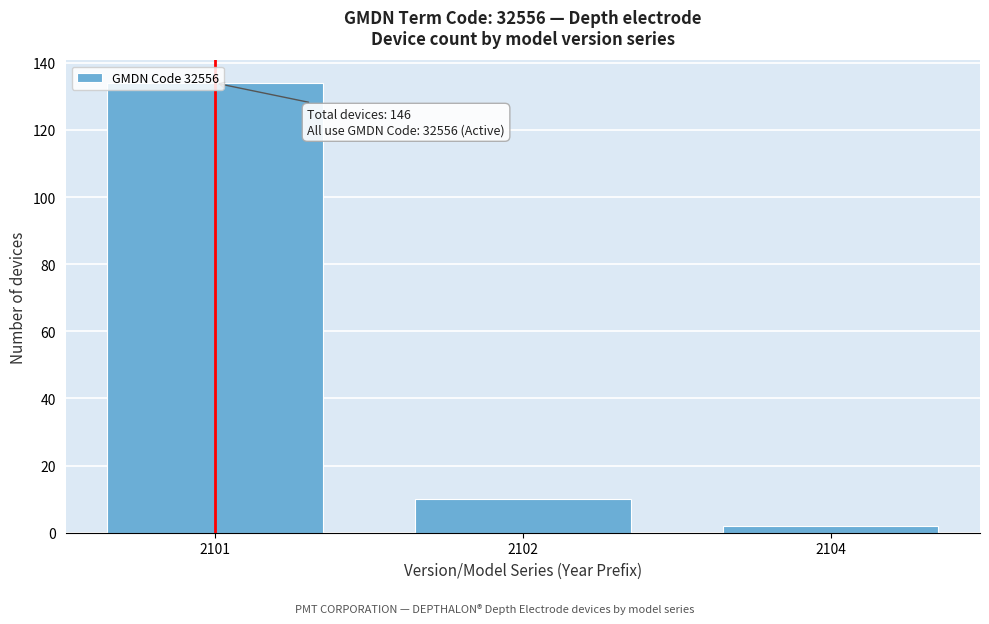

Which label corresponds to the smallest value in the chart?

2104